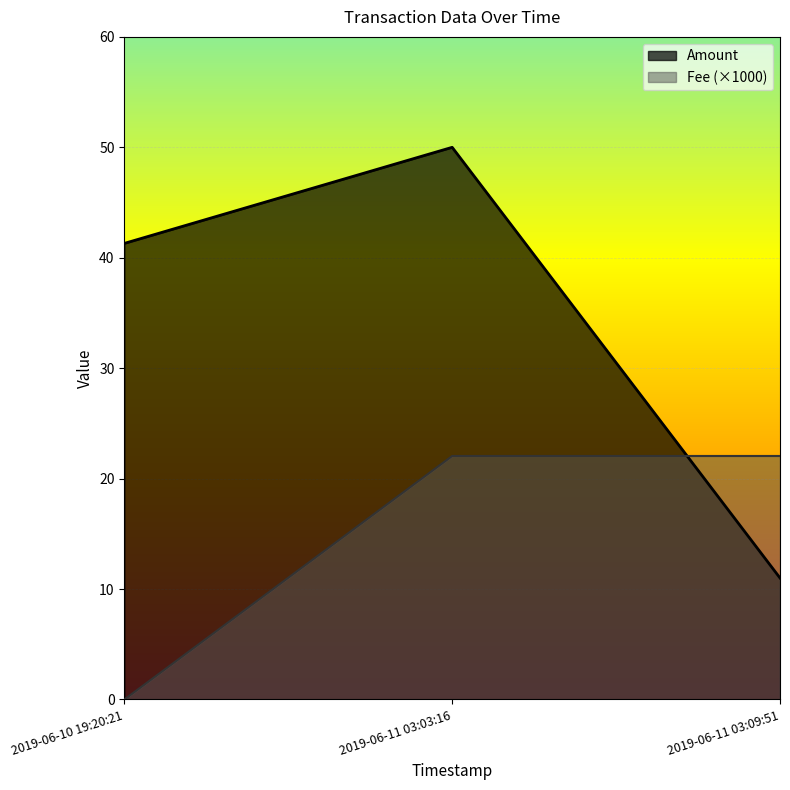

Which series changed the most between 2019-06-11 03:03:16 and 2019-06-11 03:09:51?

Amount